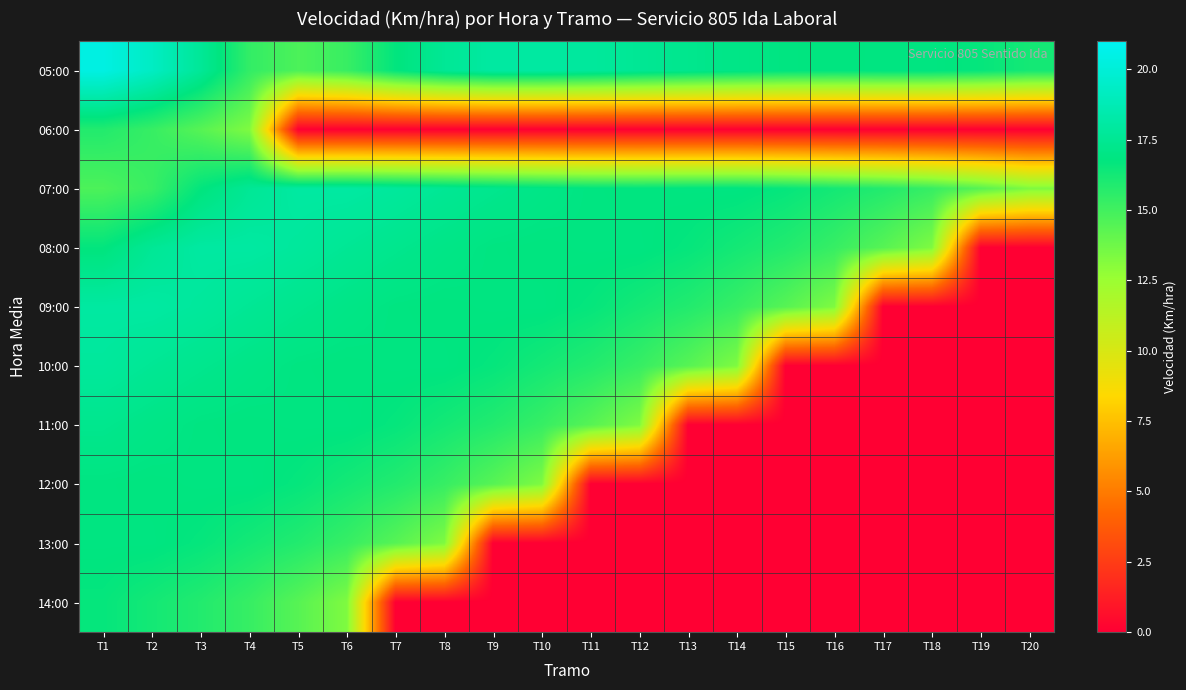

How many data points does each series have?

20